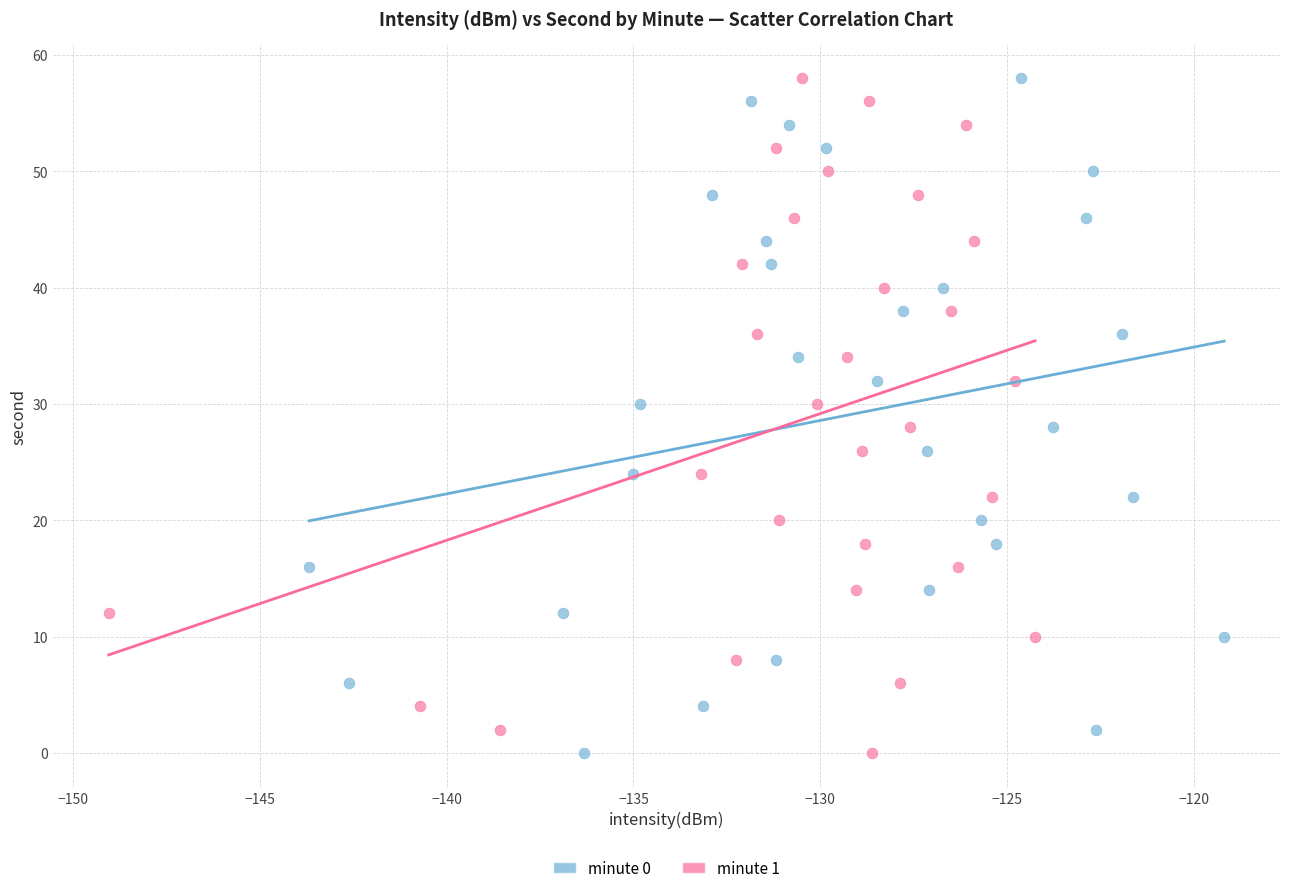

What are all the series names shown in the legend?

minute 0, minute 1